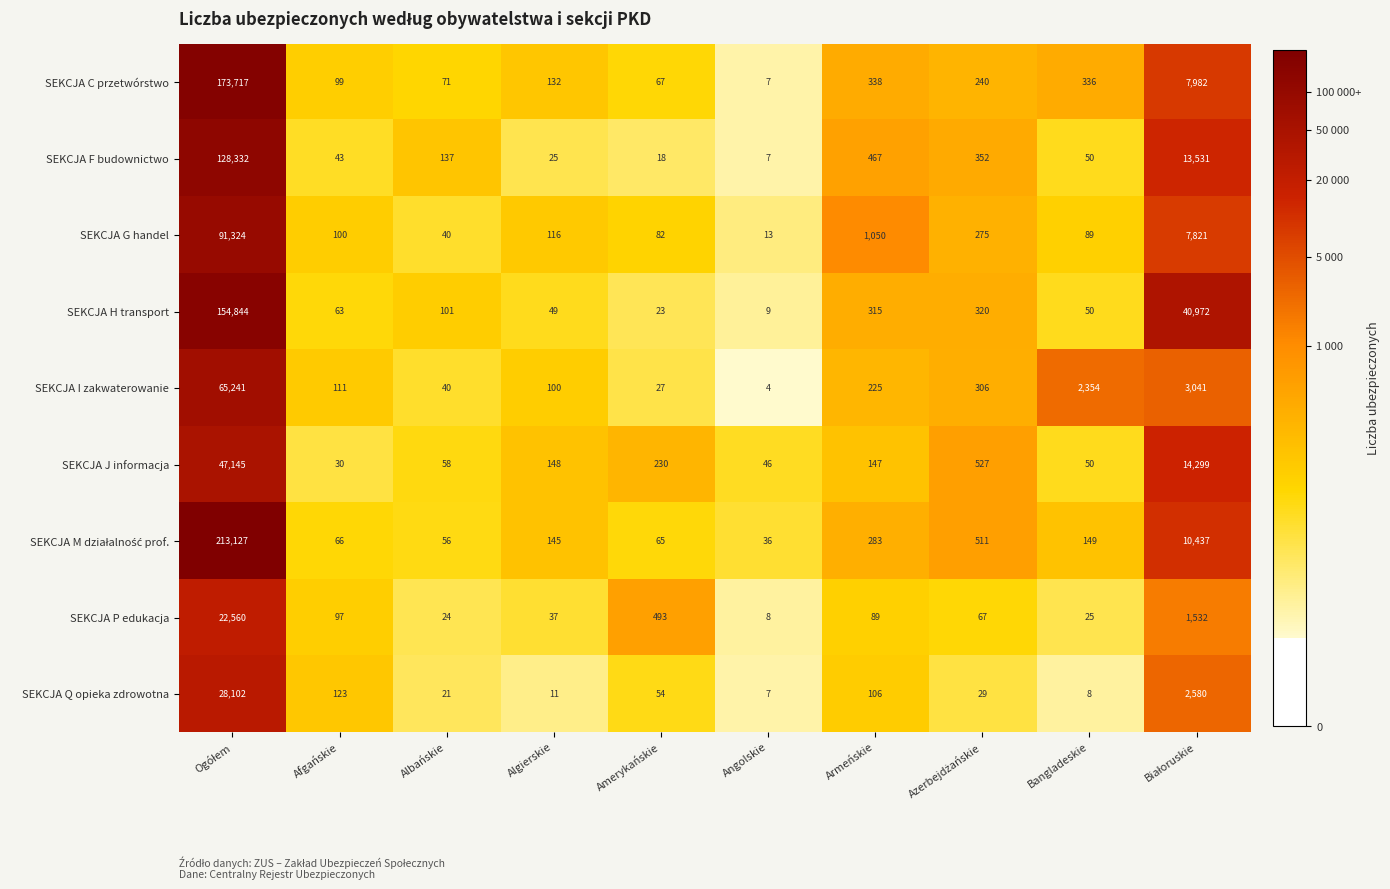

What is the sum of the SEKCJA F budownictwo values at Armeńskie and Amerykańskie?

485